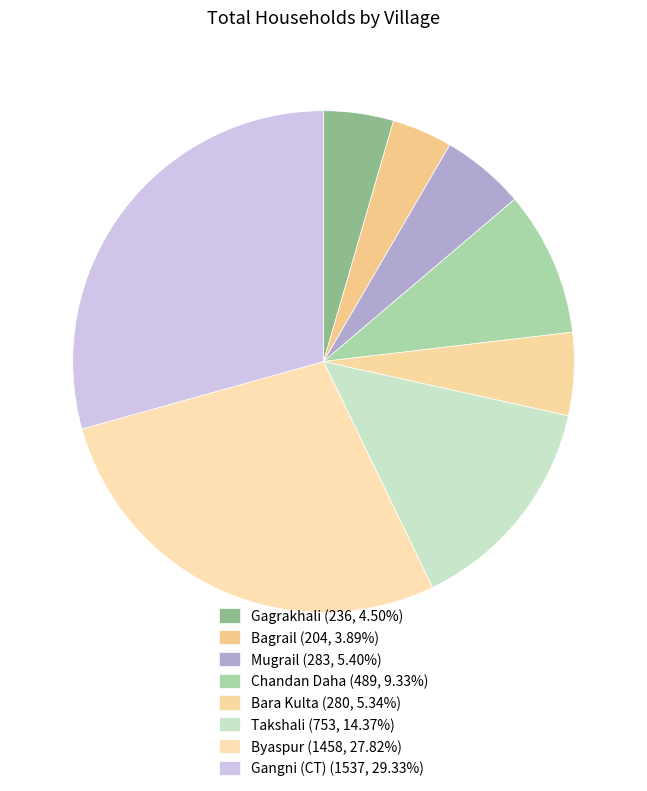

Is there a majority slice in this chart?

No